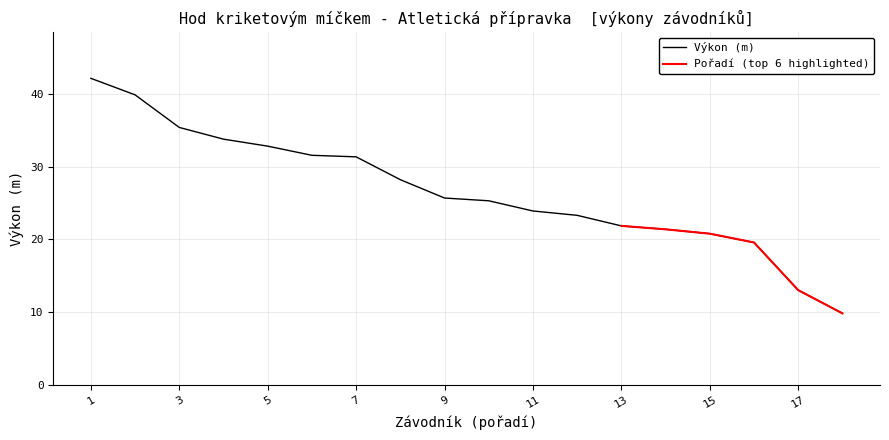

Is it true that Výkon (m) equals 21.8 at 13?

True